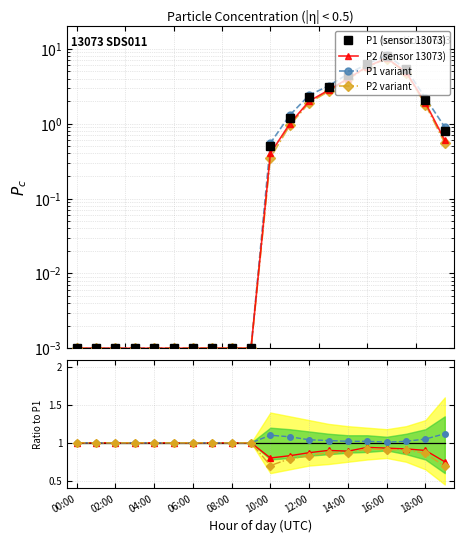

Which category has the lowest value in the P1 variant series?

00:00